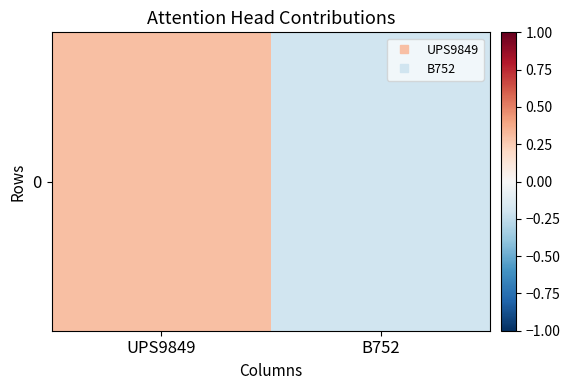

Rank the categories by value from highest to lowest.

UPS9849, B752